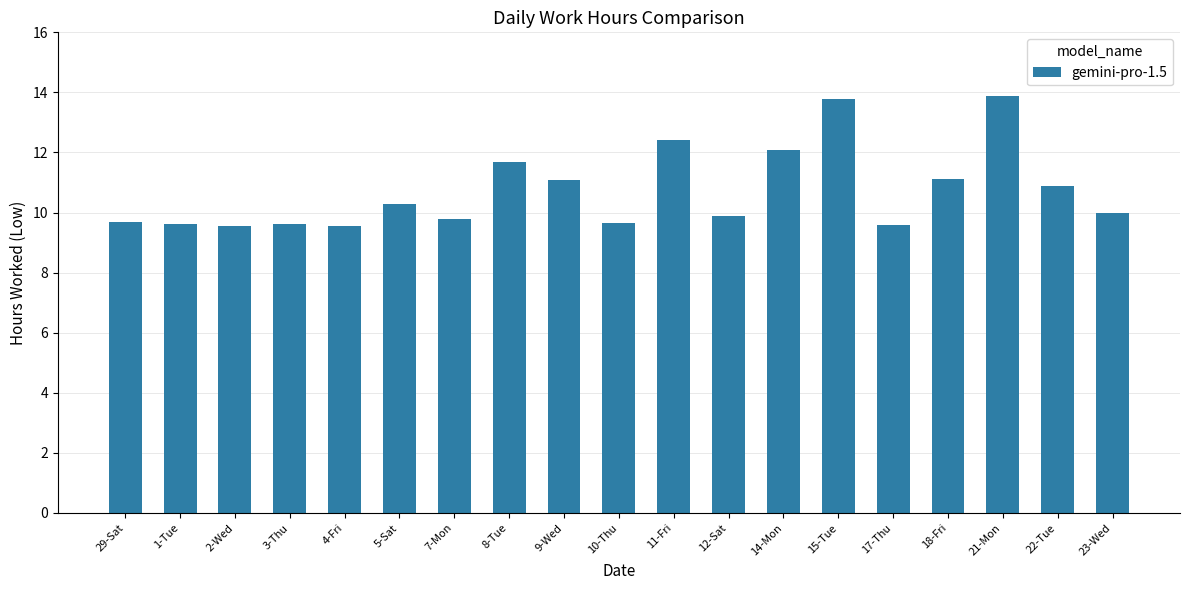

What is the average value?

10.7